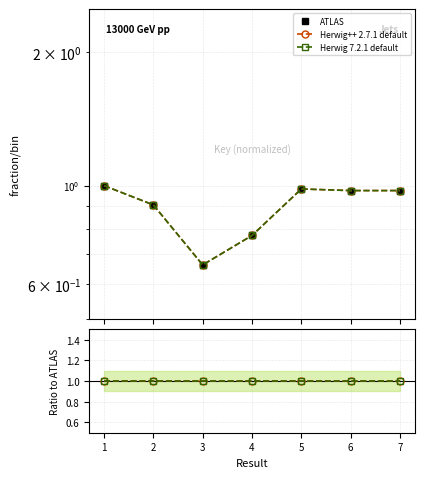

Does the chart display data point markers on the line(s)?

Yes